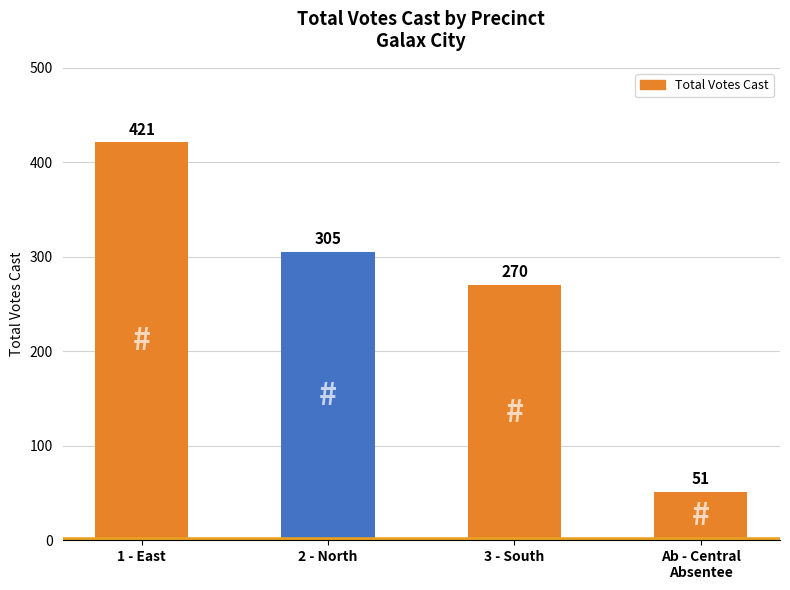

What is the label of the 3rd bar from the right?

2 - North